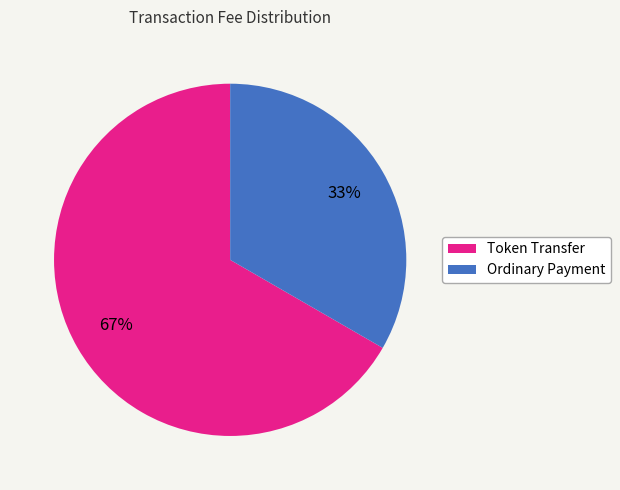

Which slice is the smallest?

Ordinary Payment